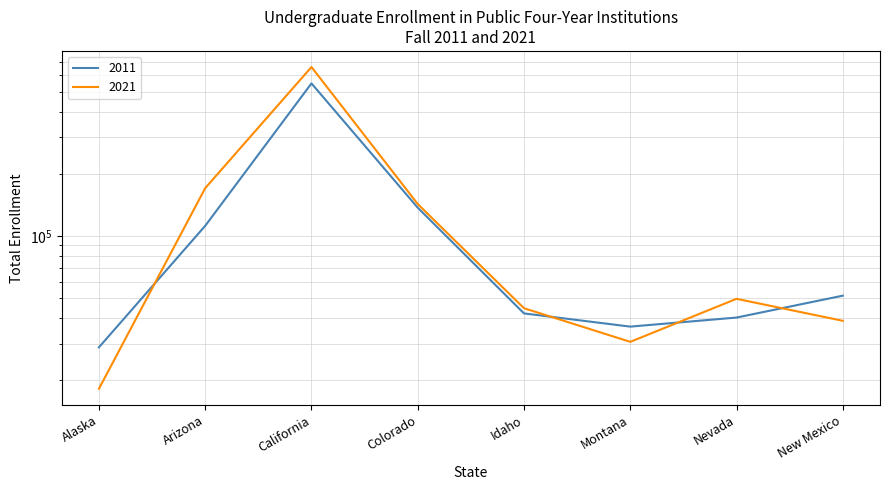

What is the sum of the 2021 values at Nevada and California?

708510